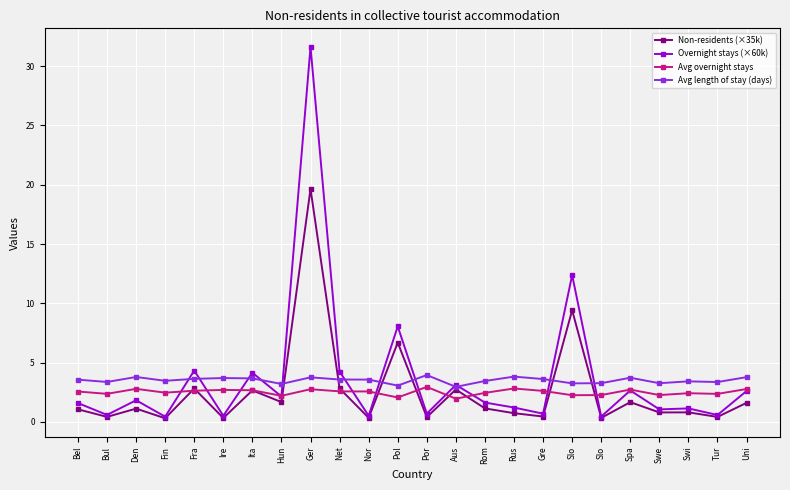

What is the sum of all Overnight stays (×60k) values?

88.3